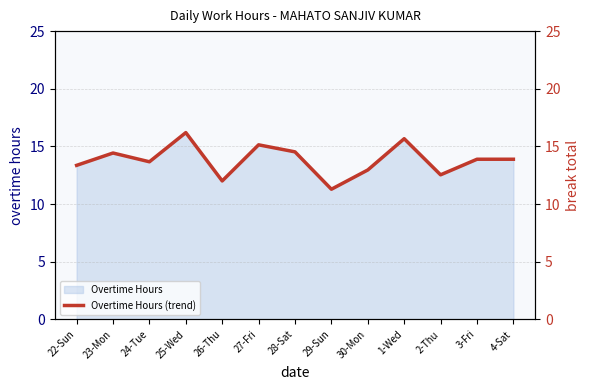

Is it true that the value at 29-Sun is 11.3?

True